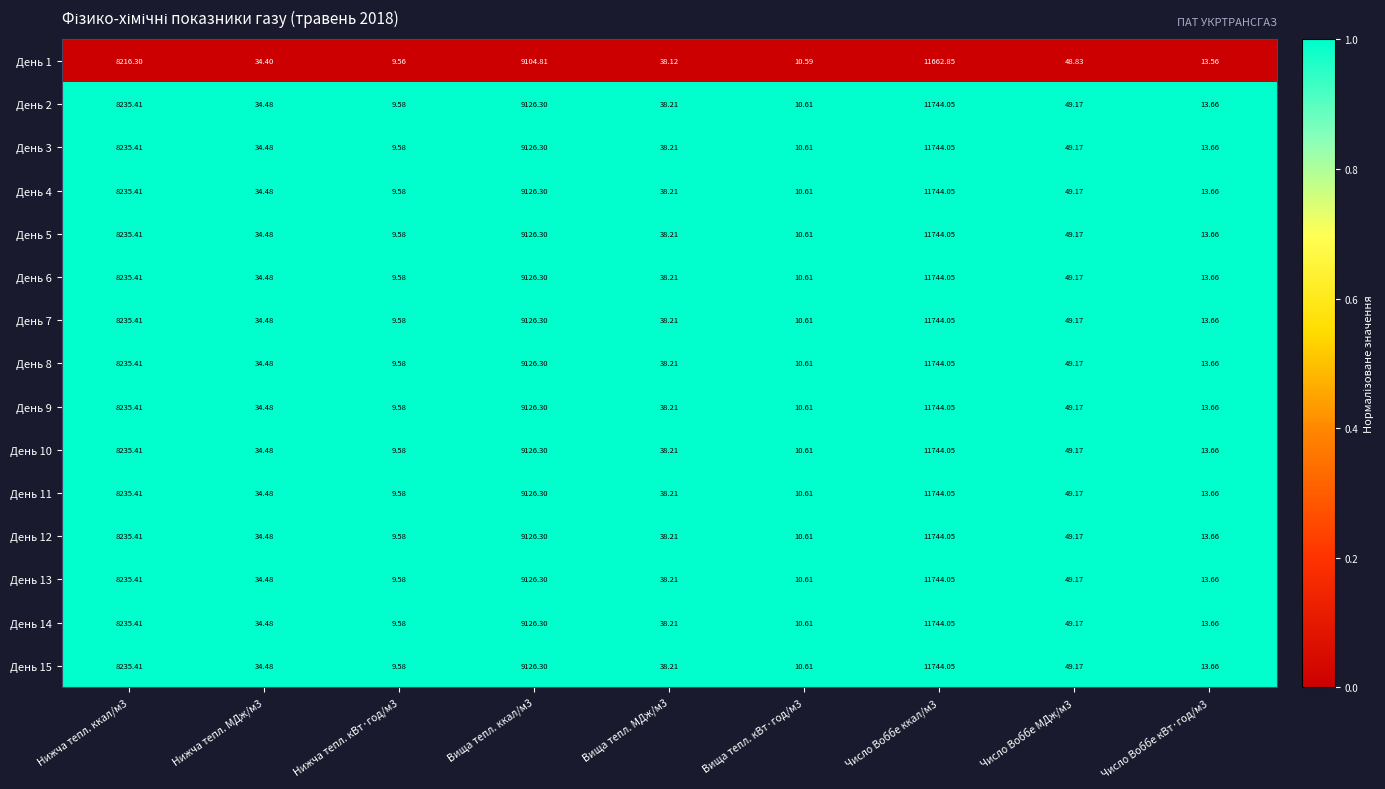

Is the value of День 5 at Нижча тепл. кВт·год/м3 greater than the value of День 14 at Вища тепл. кВт·год/м3?

No